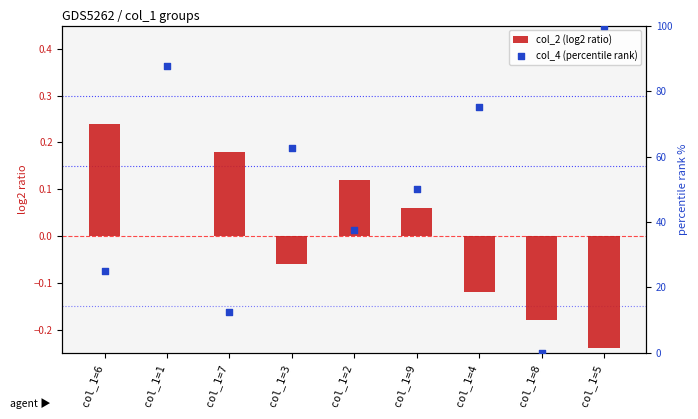

Which series reaches the minimum Y coordinate?

col_2 (log2 ratio)